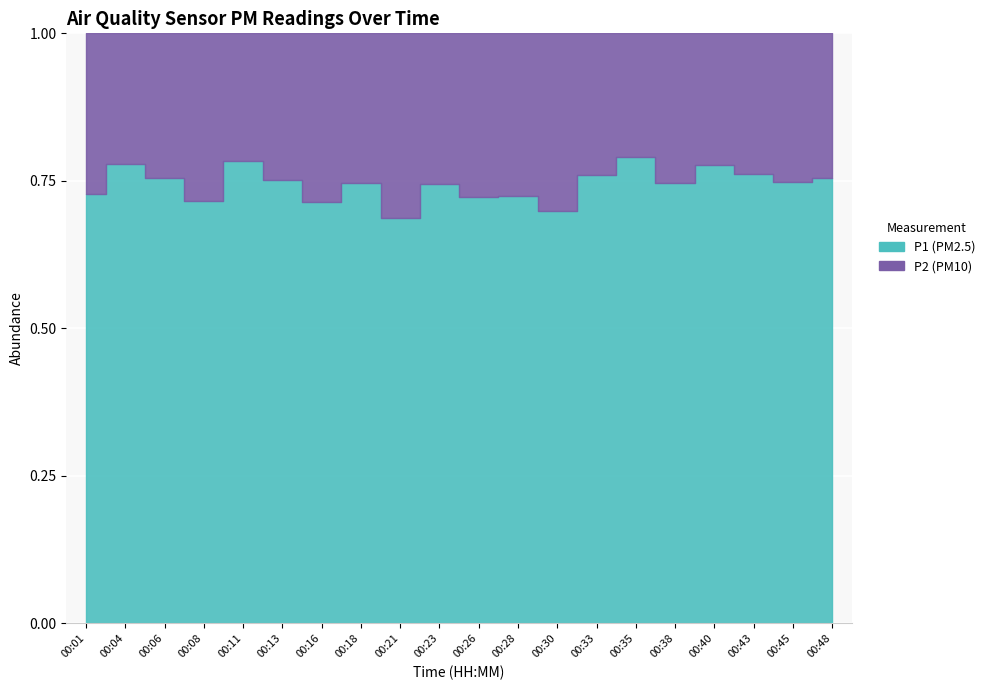

True or false: P2_00:00-02:00 and 00:00-02:00 intersect in this chart.

False